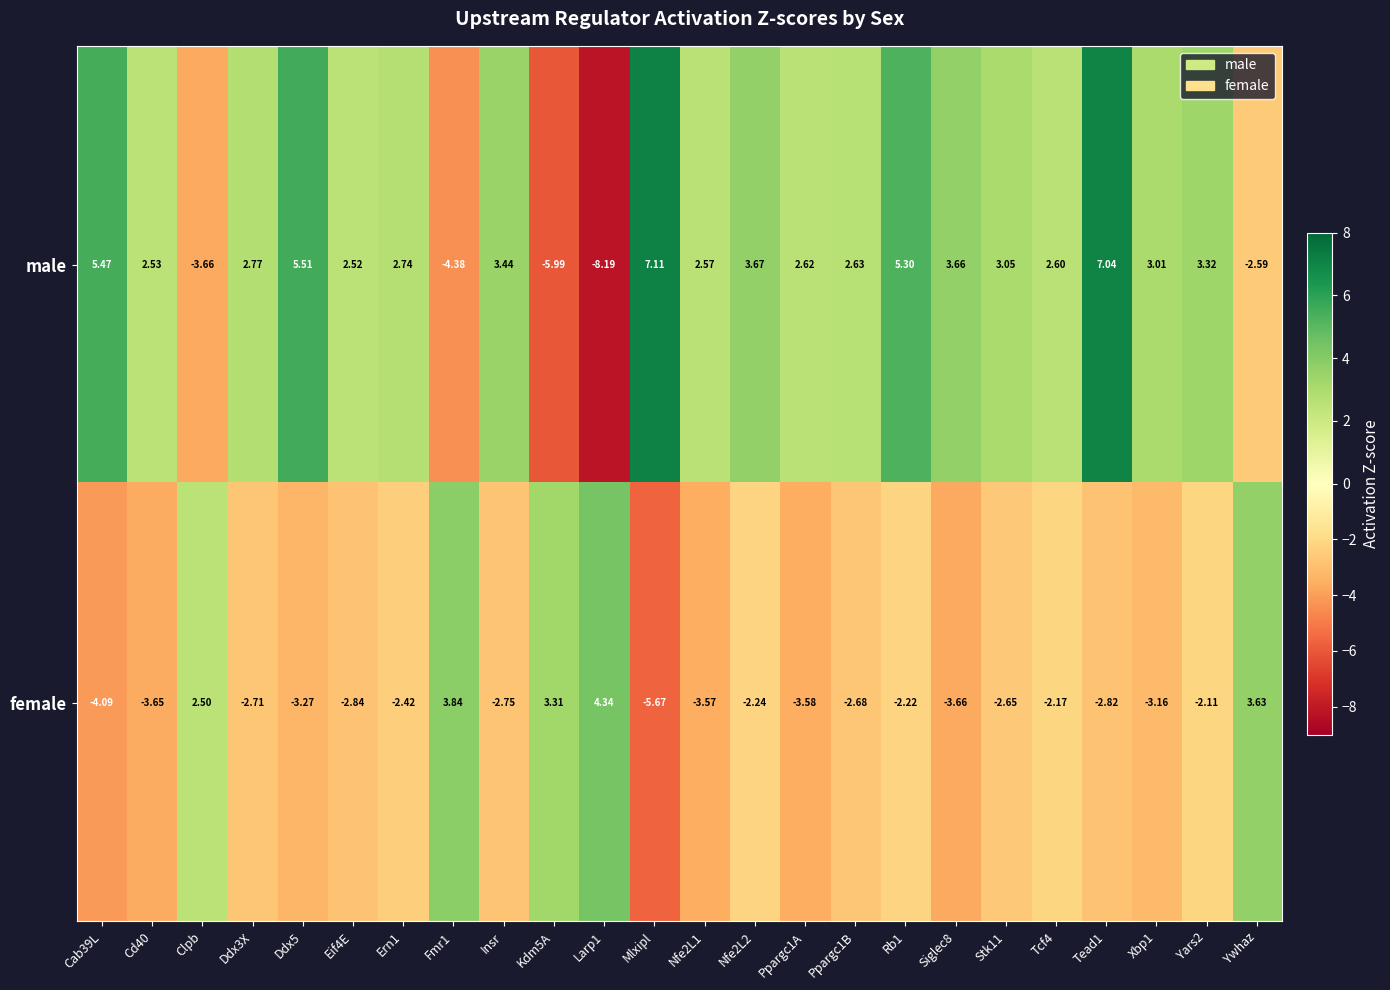

Which series has the widest spread of values?

male